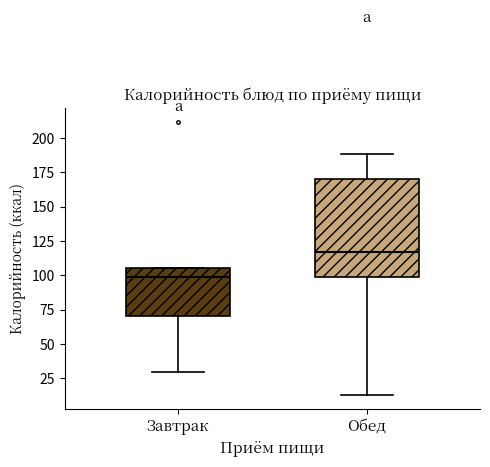

Reading left to right, transcribe this box plot: for each box, give where its median line is, the range the box spans, and where its two whiskers end, as read against the y-axis. The values are not printed on the chart, so give them approximately, as read against the axis.

Завтрак: median 100, box 70 to 105, whiskers 30 to 105
Обед: median 115, box 100 to 170, whiskers 15 to 190